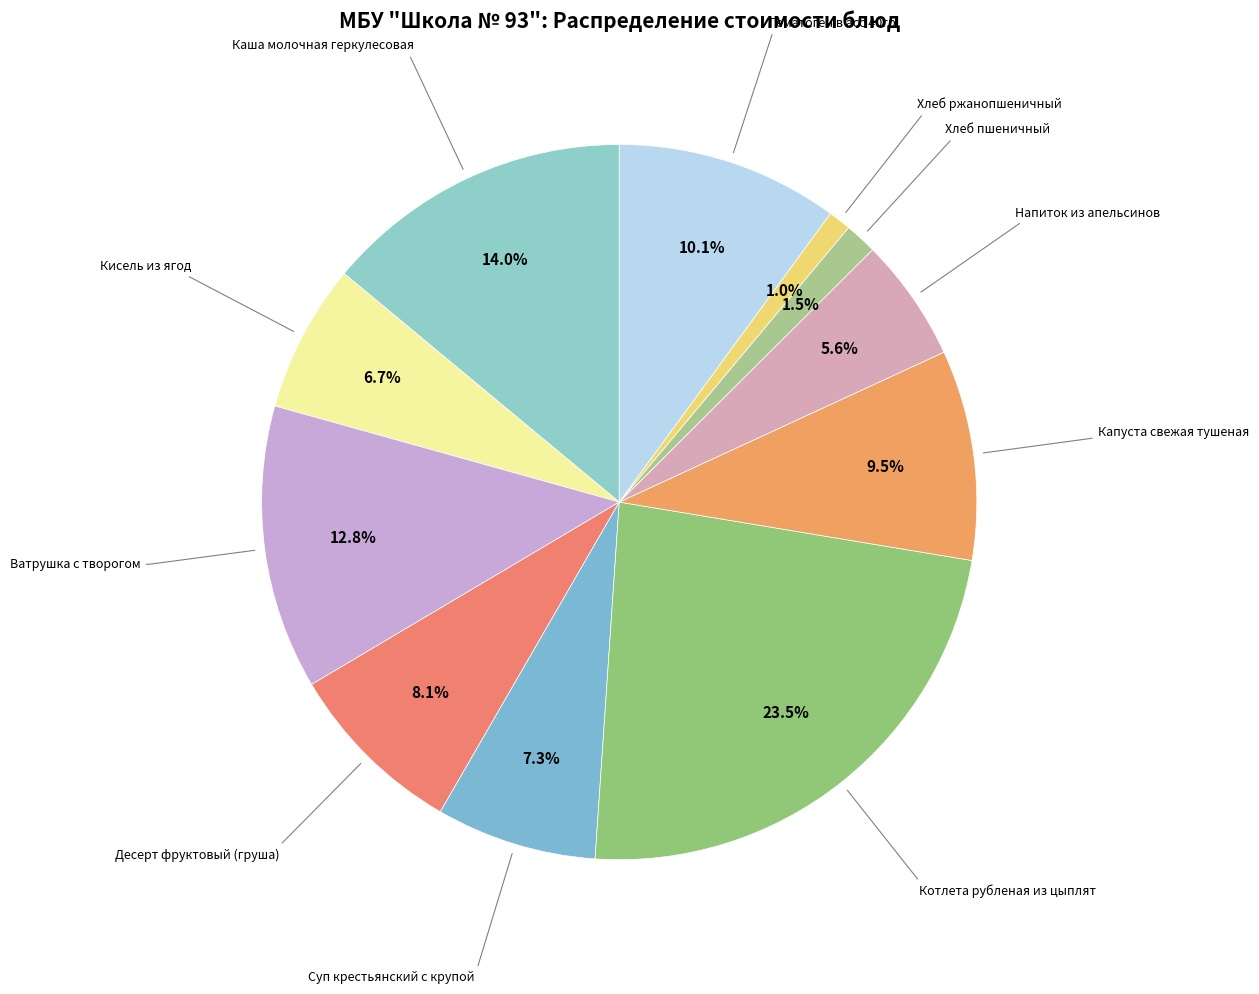

How many slices are in this pie chart?

11